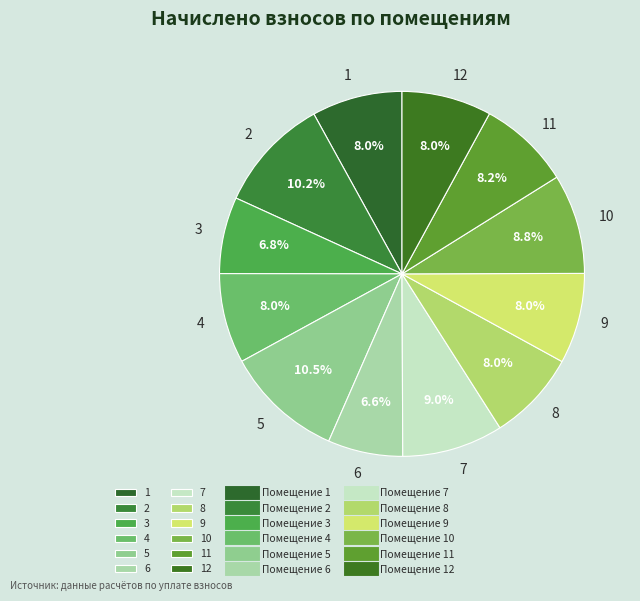

Approximately how many times larger is the value at 12 compared to 9?

1.0